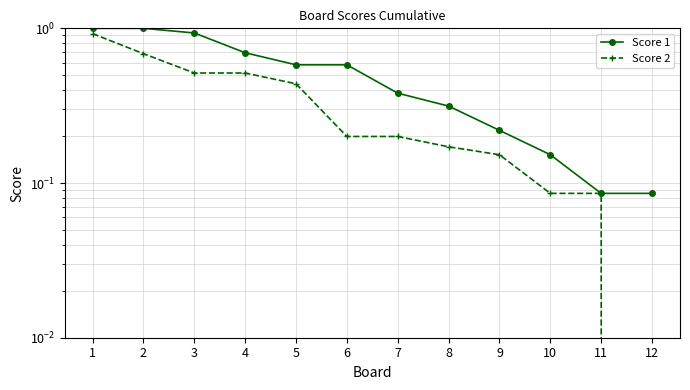

Reading left to right, list all the values displayed in this chart.

Score 1: 1.0	1.0	0.9	0.7	0.6	0.6	0.4	0.3	0.2	0.2	0.1	0.1
Score 2: 0.9	0.7	0.5	0.5	0.4	0.2	0.2	0.2	0.2	0.1	0.1	0.0